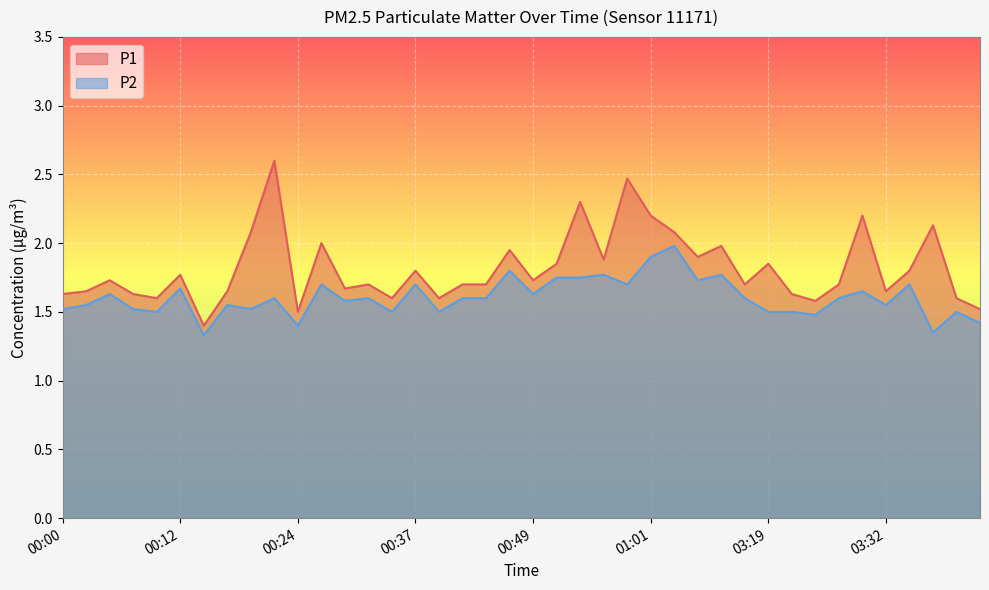

What is the spread (max minus min) of values at 03:32?

0.1